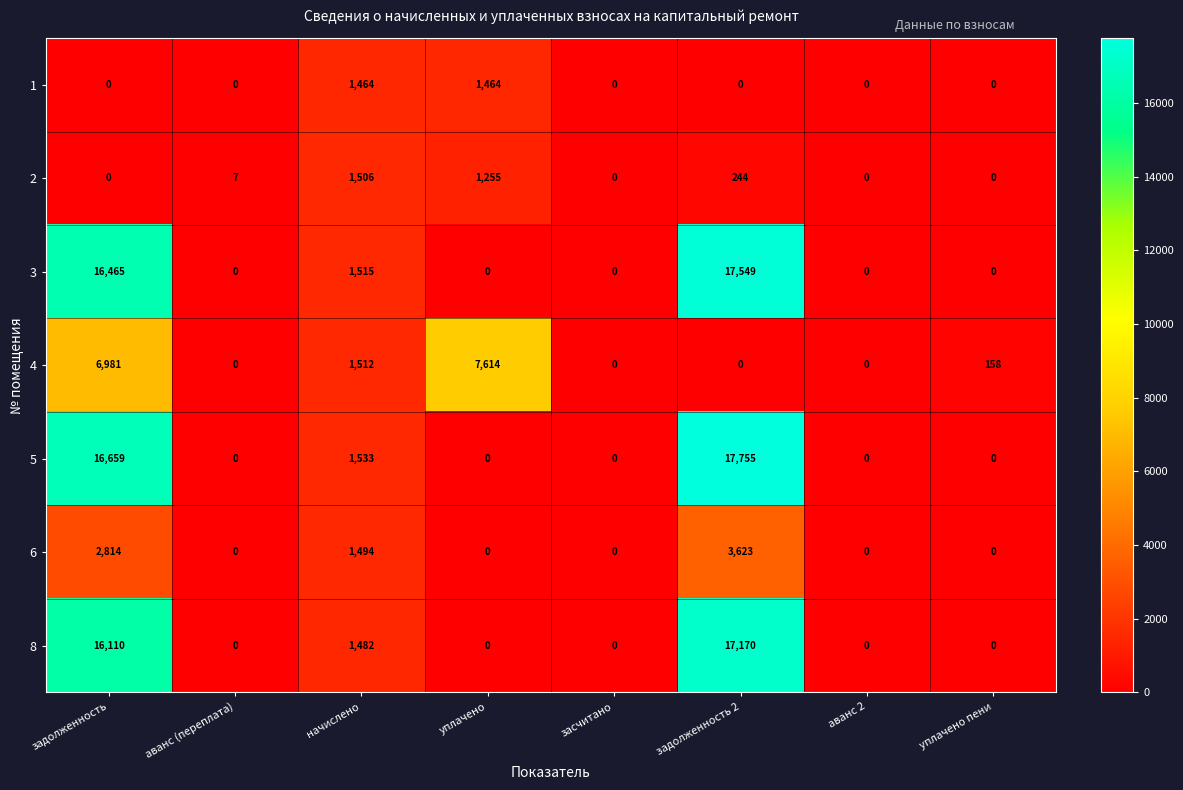

What is the spread (max minus min) of values at аванс (переплата)?

7